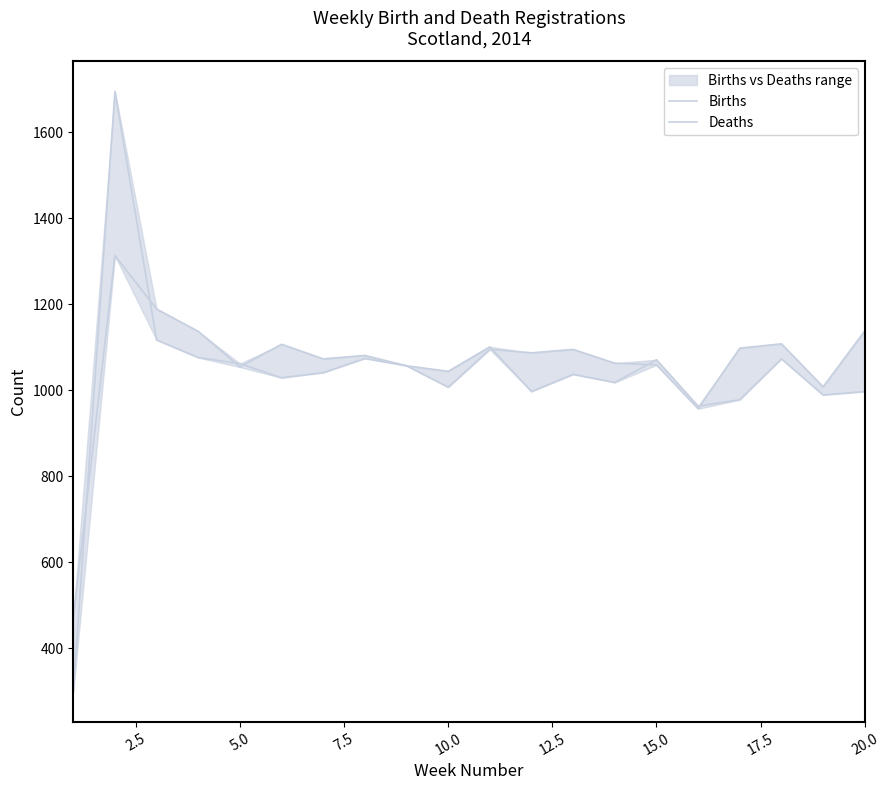

The Deaths series shows 474 at 7.5. True or false?

False